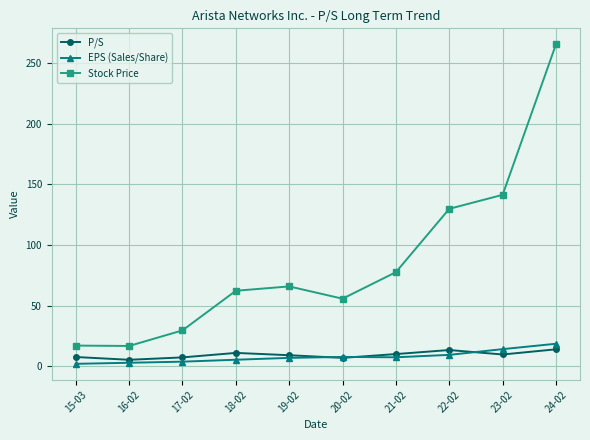

What is the lowest value of the P/S series?

5.5